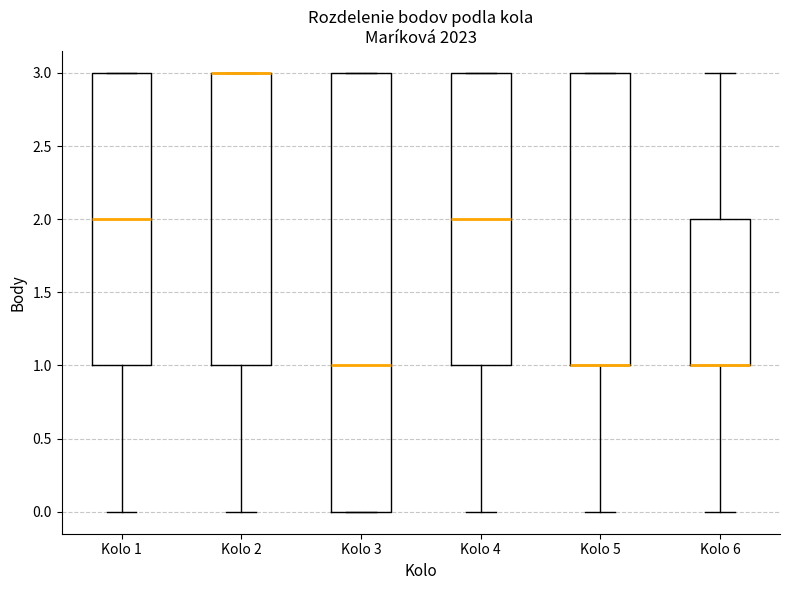

Reading left to right, transcribe this box plot: for each box, give where its median line is, the range the box spans, and where its two whiskers end, as read against the y-axis. The values are not printed on the chart, so give them approximately, as read against the axis.

Kolo 1: median 2, box 1 to 3, whiskers 0 to 3
Kolo 2: median 3 (drawn on the box's upper edge), box 1 to 3, whiskers 0 to 3
Kolo 3: median 1, box 0 to 3, whiskers 0 to 3
Kolo 4: median 2, box 1 to 3, whiskers 0 to 3
Kolo 5: median 1 (drawn on the box's lower edge), box 1 to 3, whiskers 0 to 3
Kolo 6: median 1 (drawn on the box's lower edge), box 1 to 2, whiskers 0 to 3